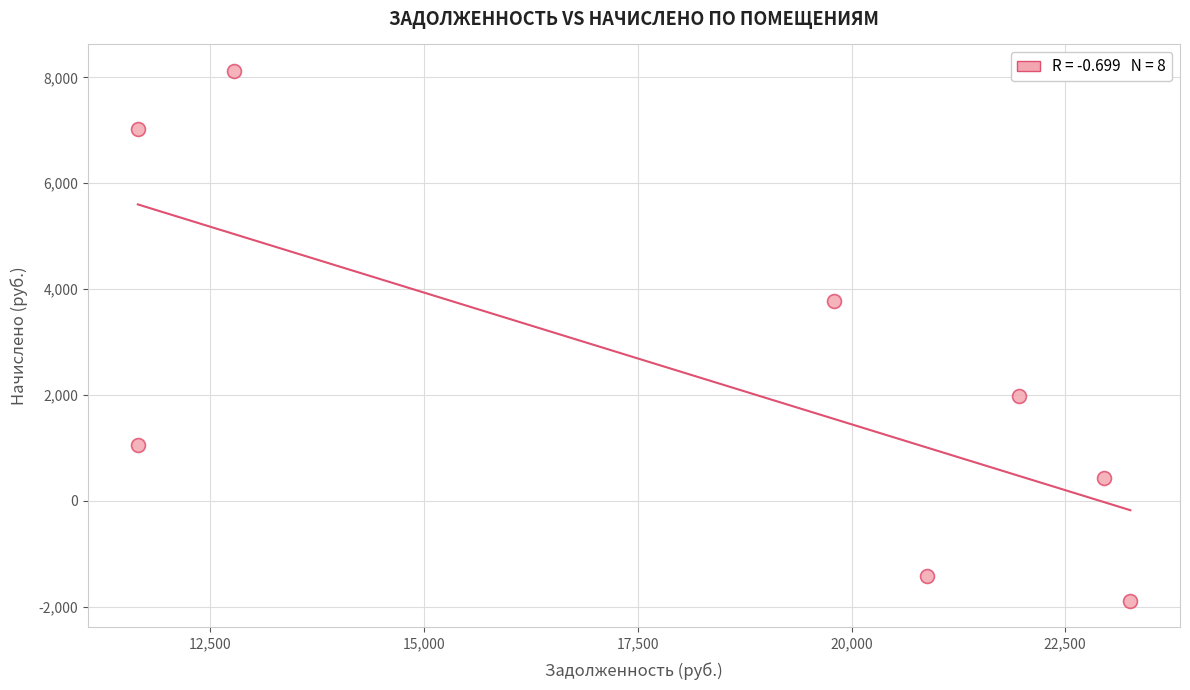

What is the average X value?

18117.7